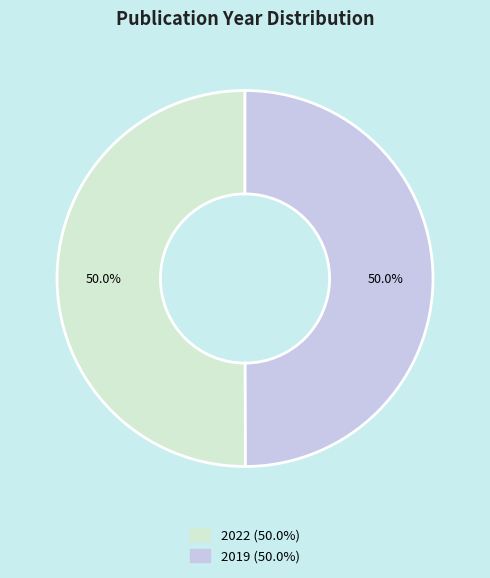

Approximately how many times larger is the value at 2022 compared to 2019?

1.0